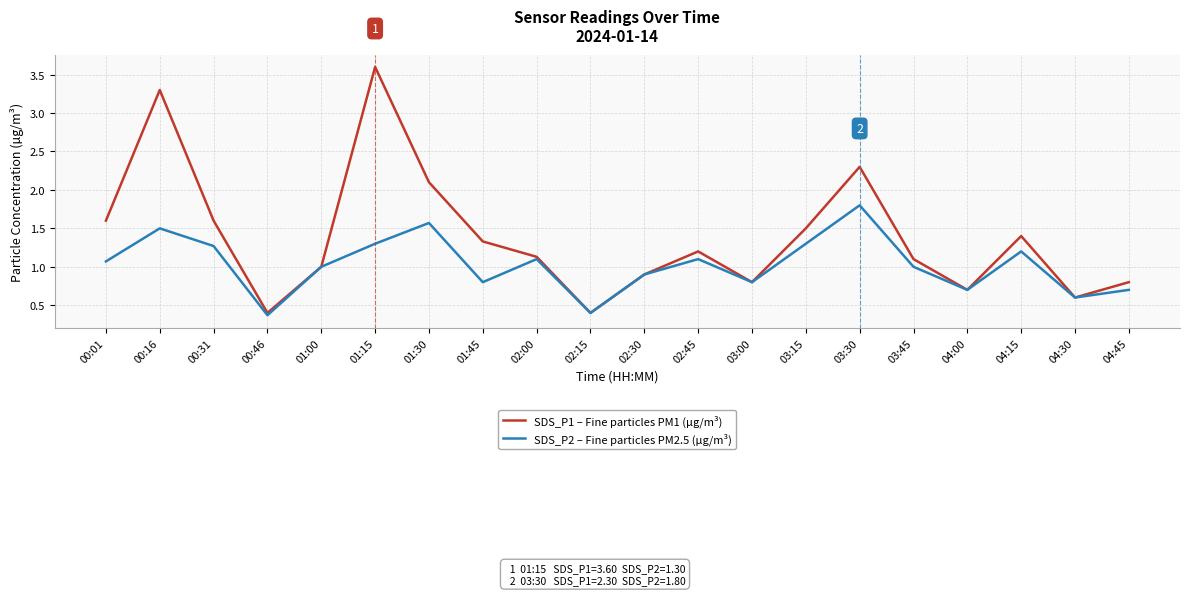

Is it true that SDS_P2 – Fine particles PM2.5 (µg/m³) equals 1.5 at 00:16?

True